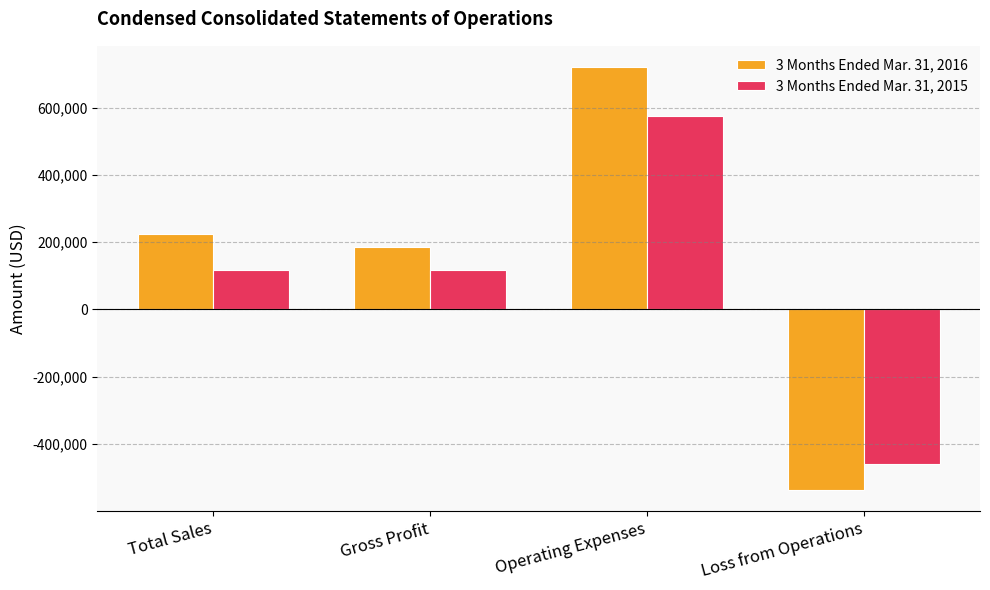

What is the label of the 1st bar from the right?

Loss from Operations